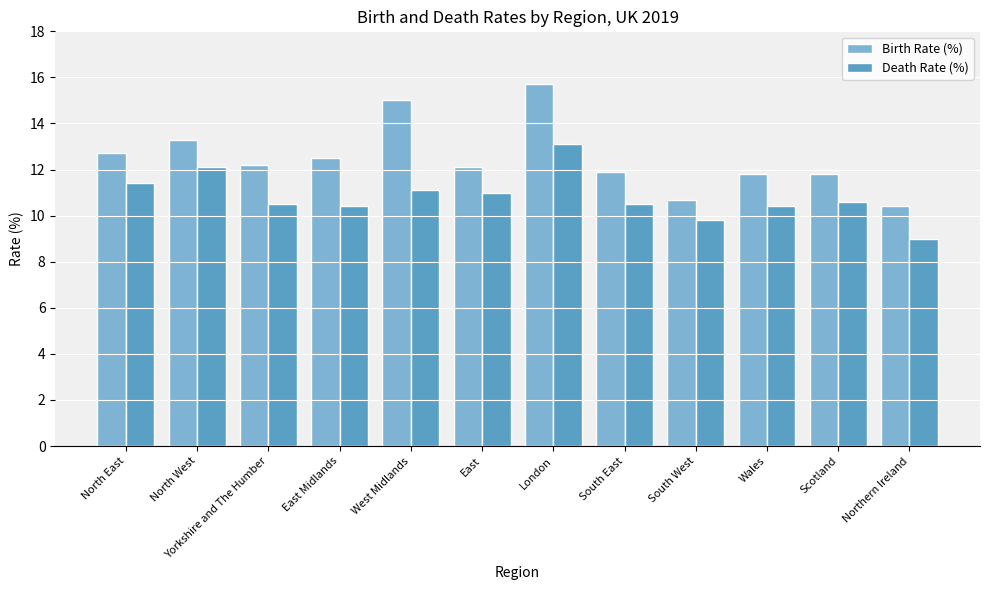

What is the sum of the Birth Rate (%) values at Wales and Yorkshire and The Humber?

24.0